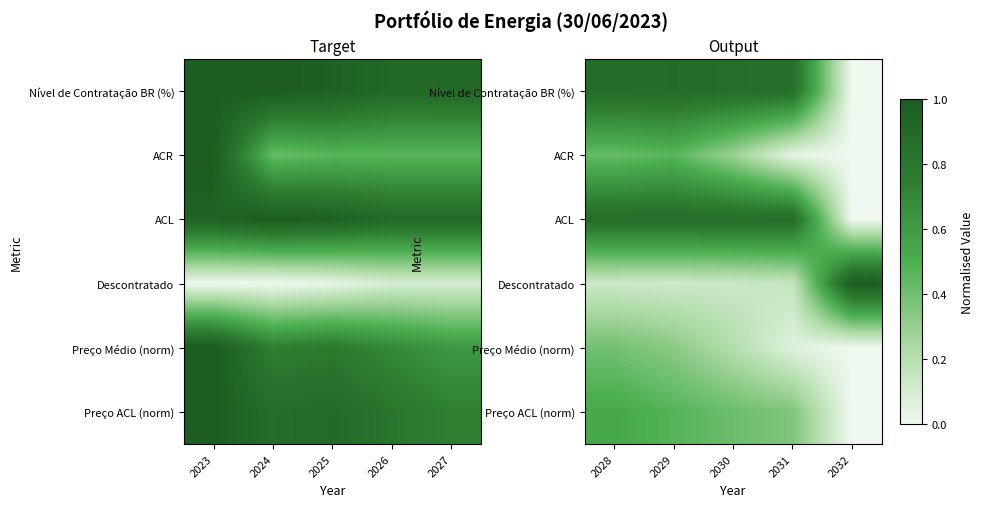

At how many categories does at least one series exceed 0?

5